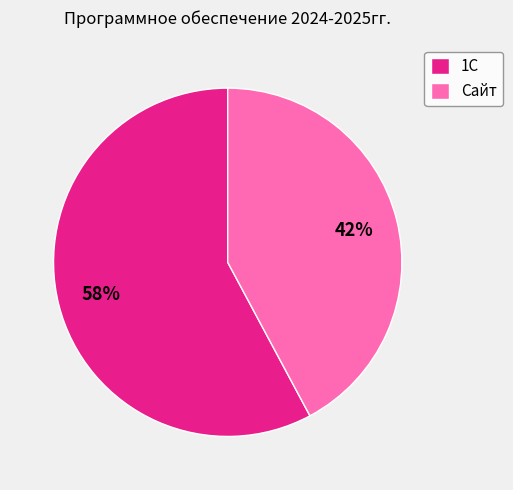

Approximately how many times larger is the value at Сайт compared to 1С?

0.7